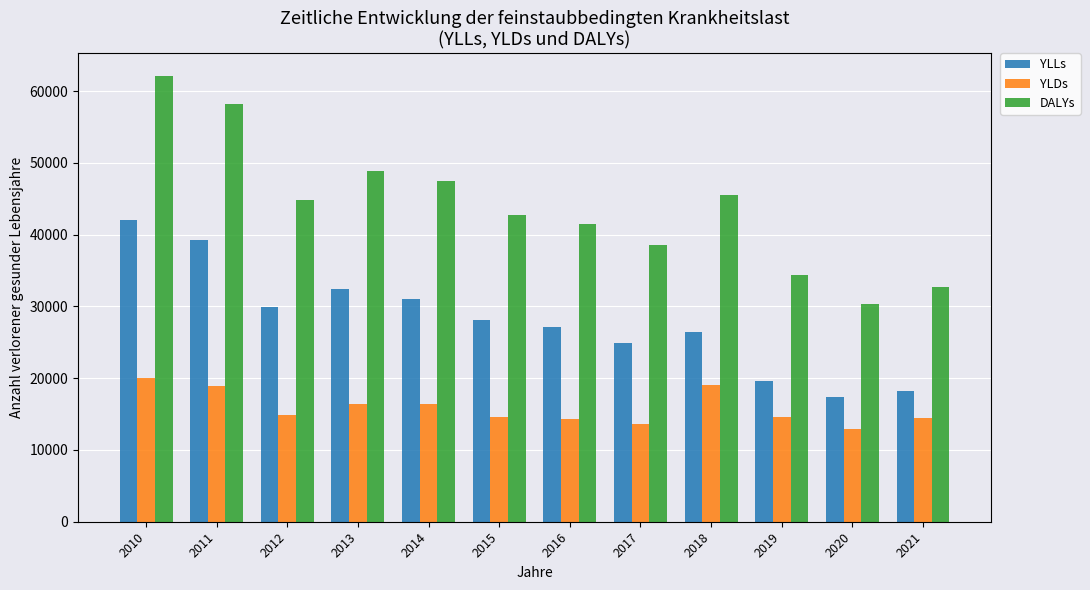

List the series in order of their overall mean, highest first.

DALYs, YLLs, YLDs